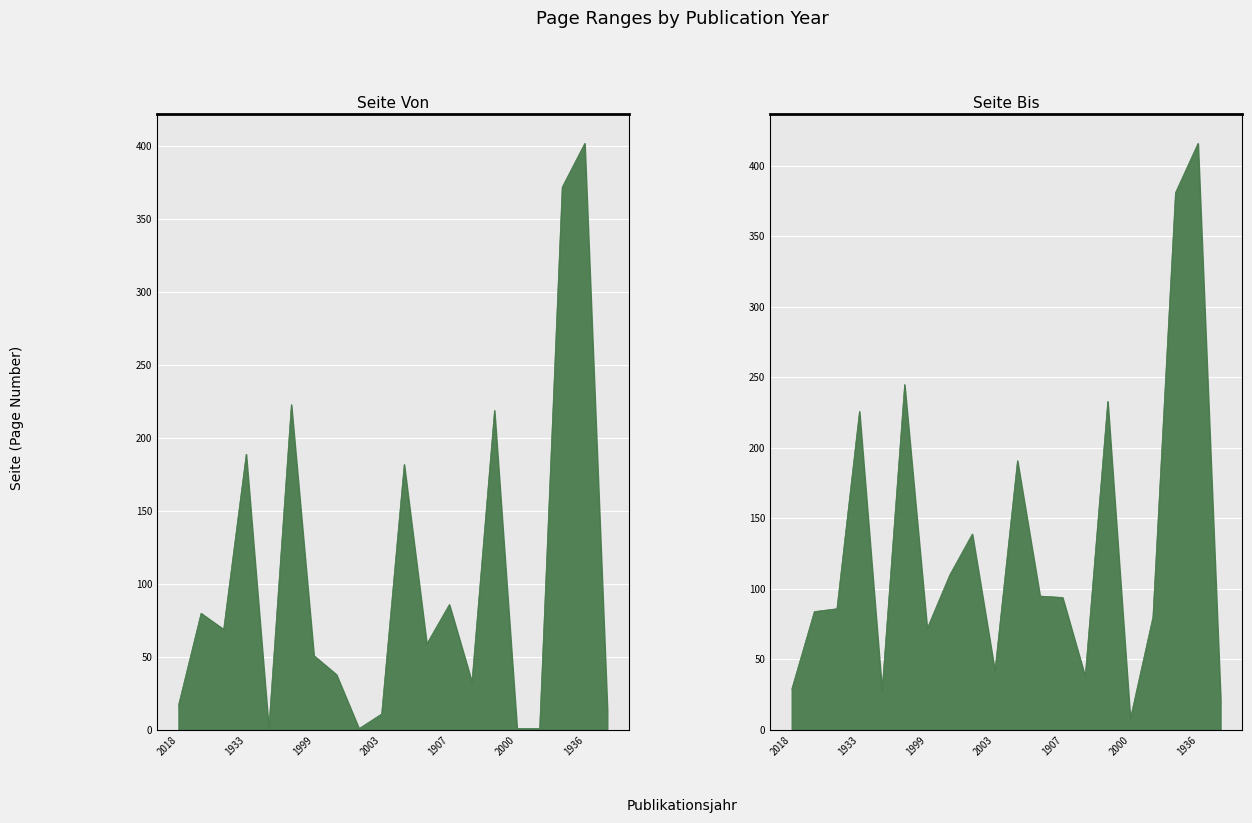

At which label is Seite Von closest to 201?

1933